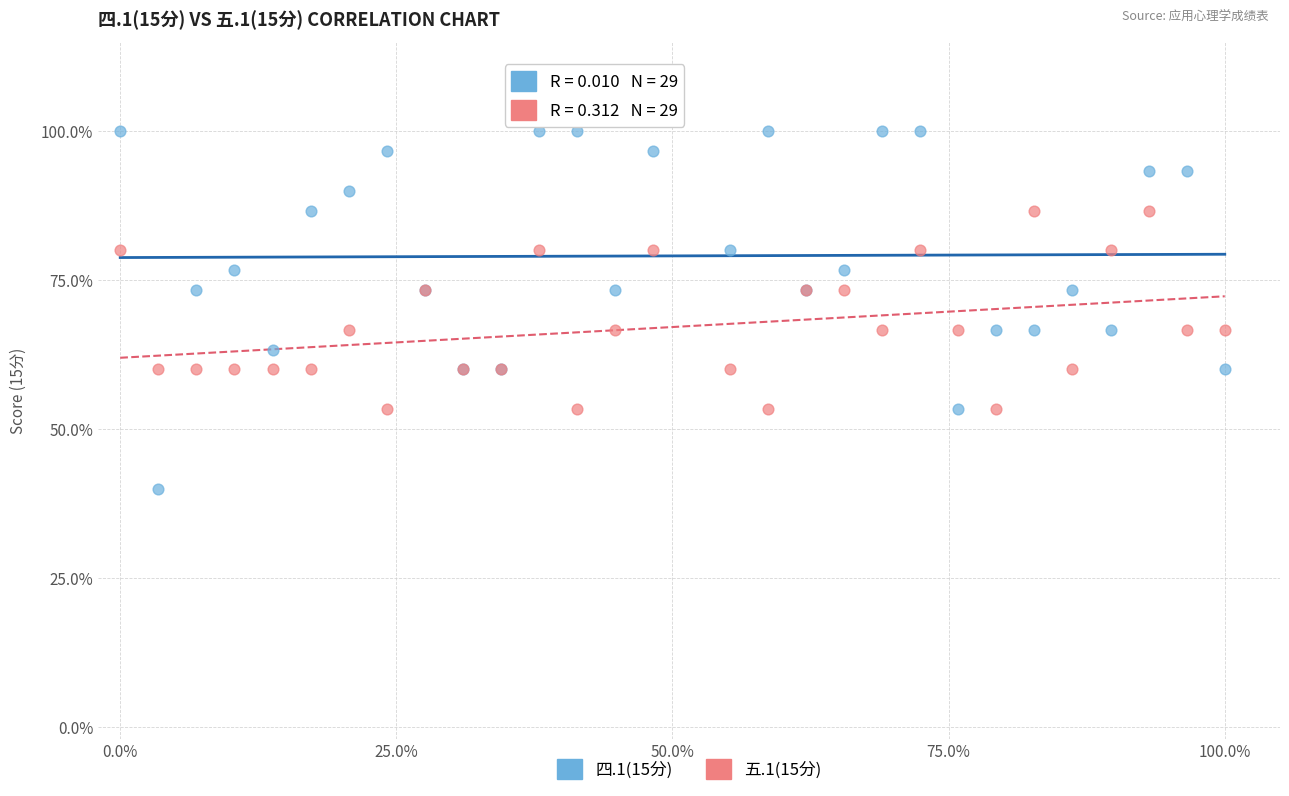

Which series reaches the maximum Y coordinate?

四.1(15分)